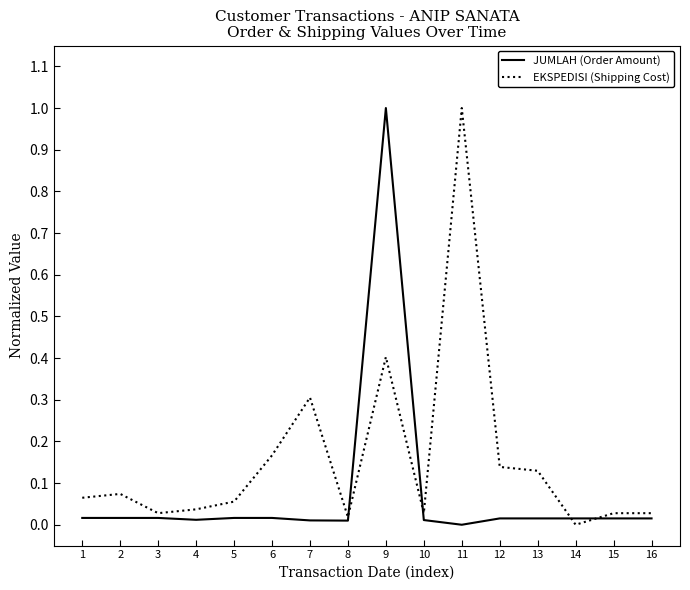

Rank the series at 14 from highest to lowest value.

JUMLAH (Order Amount), EKSPEDISI (Shipping Cost)